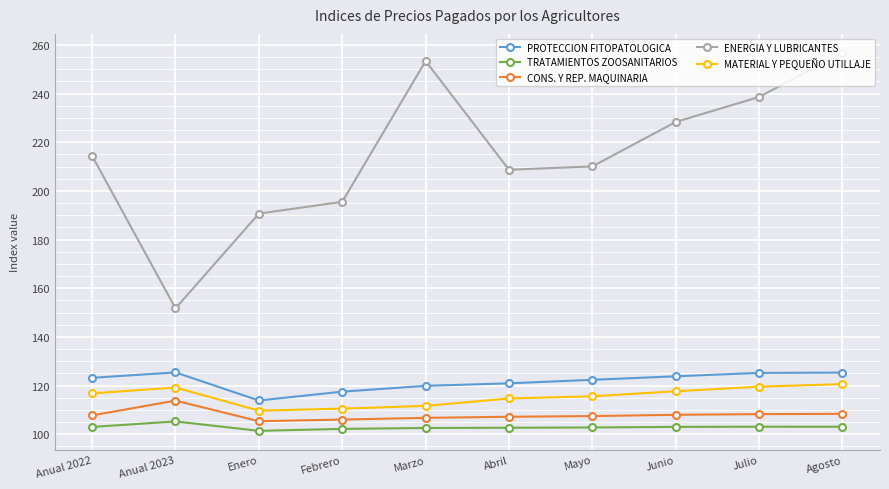

True or false: TRATAMIENTOS ZOOSANITARIOS and CONS. Y REP. MAQUINARIA cross at least once.

False